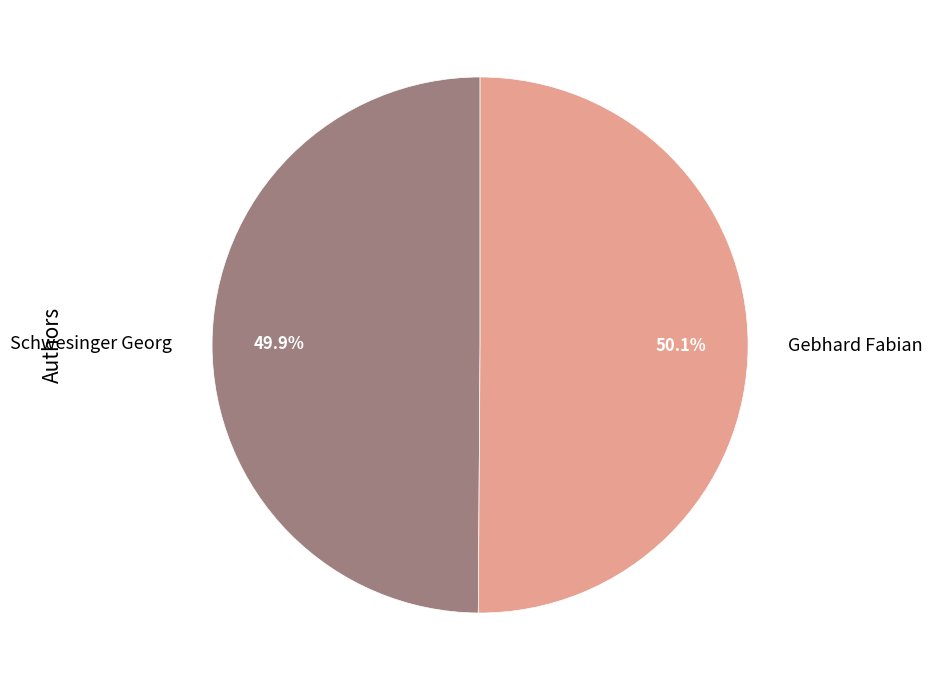

Is it true that Schwesinger Georg is 50% of the pie?

True